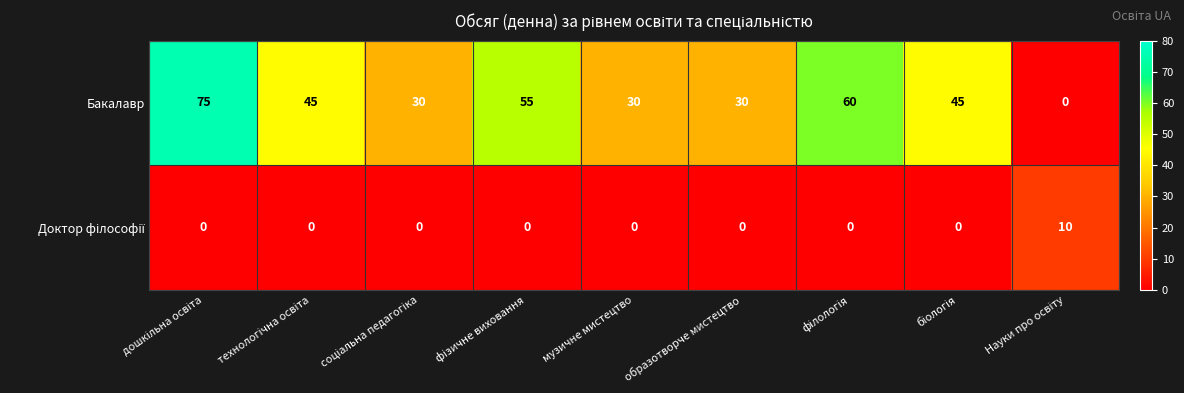

What is the greatest value displayed?

75